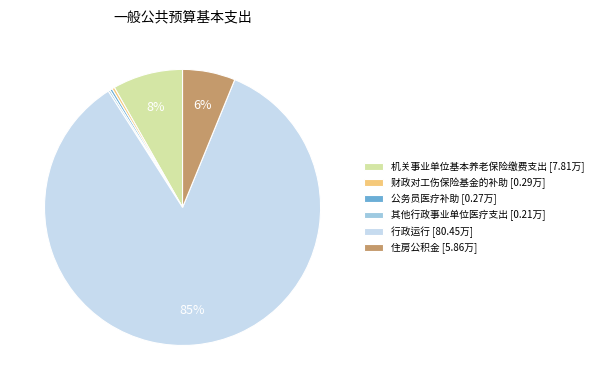

To the nearest percent, what is the average slice percentage?

17%